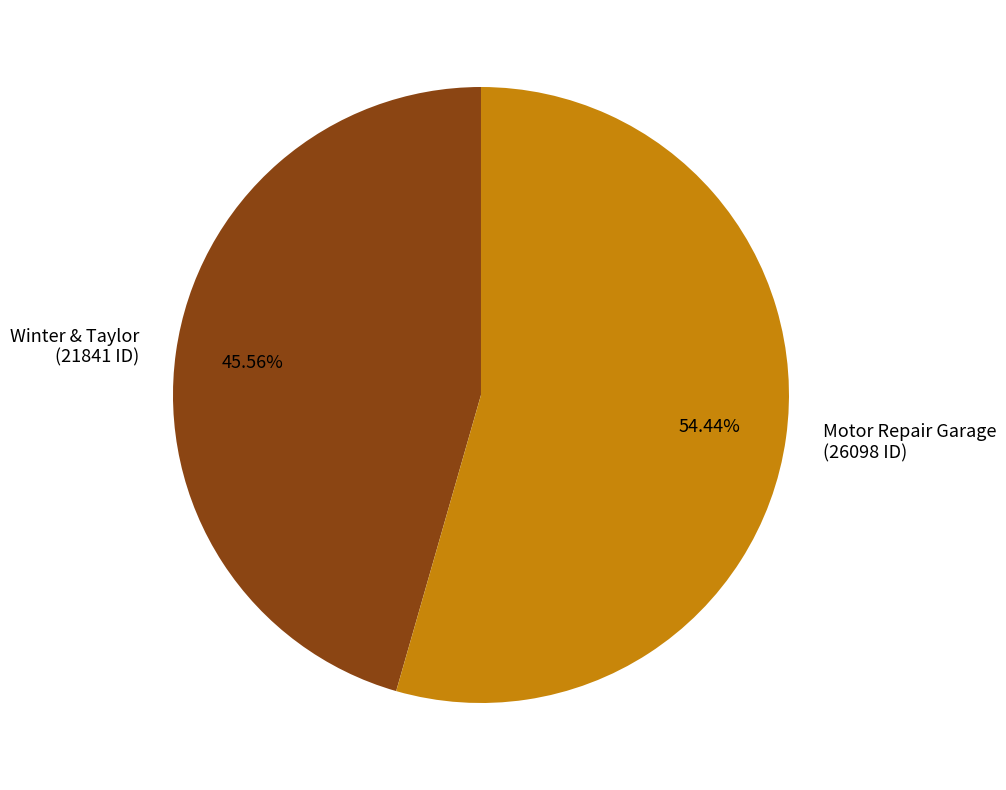

Rank the categories by value from highest to lowest.

Motor Repair Garage, Winter & Taylor